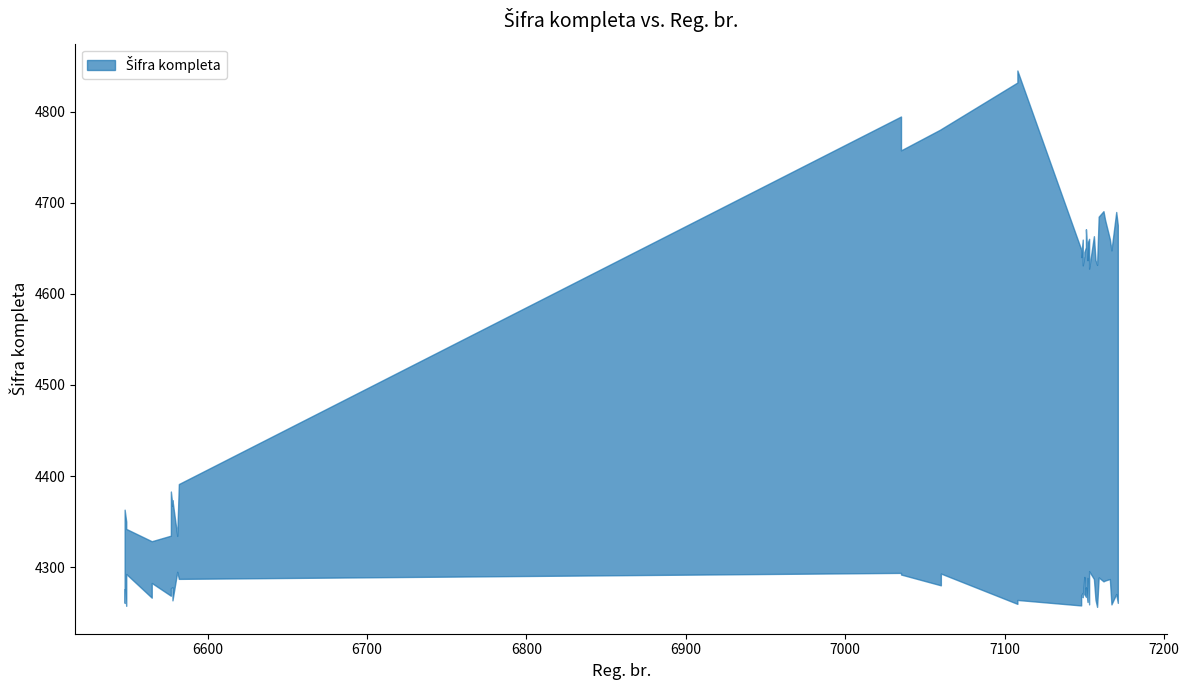

Where is the data nearest to the value 4590?

7148